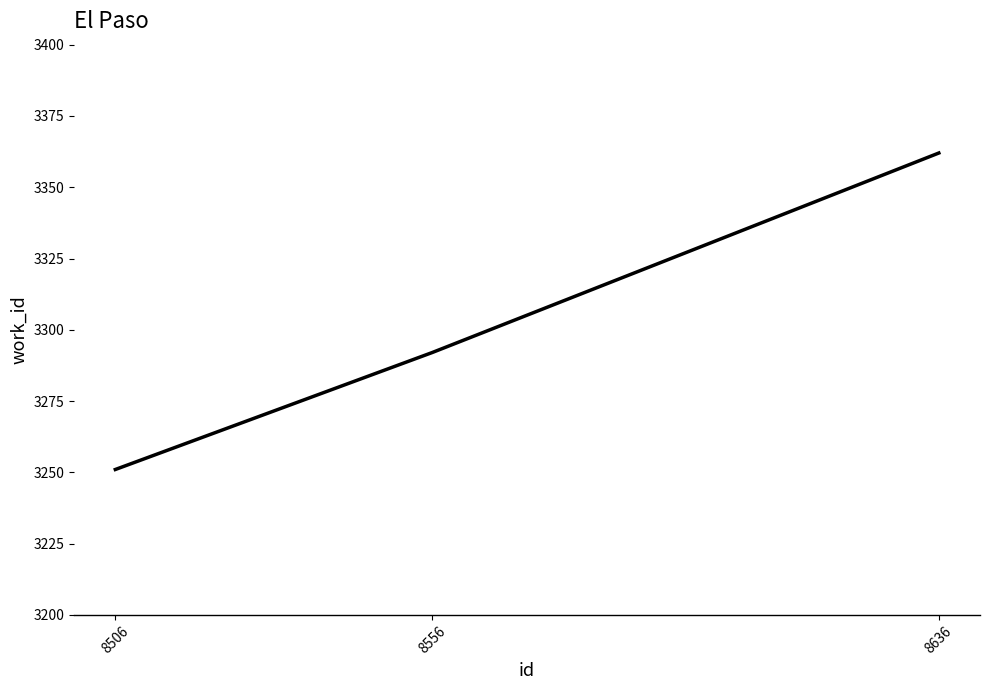

What is the ratio of the value at 8506 to the value at 8556?

1.0